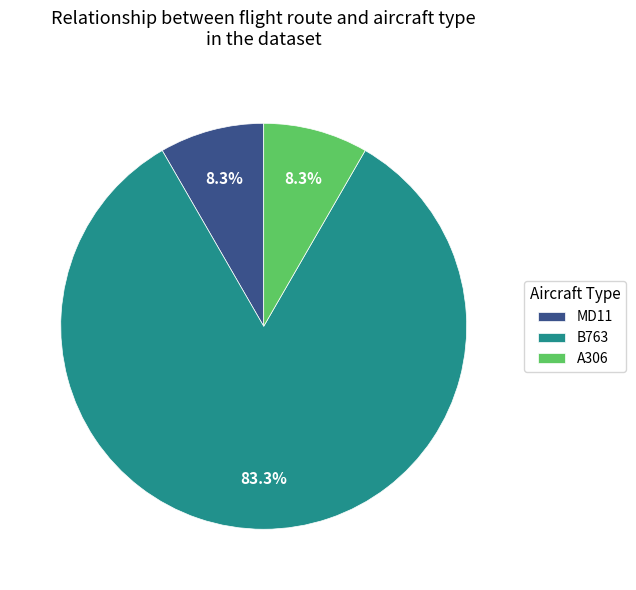

Is there any slice that represents more than half of the pie?

Yes